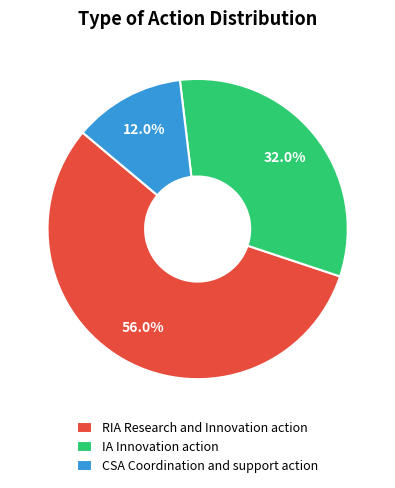

What percentage is the CSA Coordination and support action slice, to the nearest percent?

12%